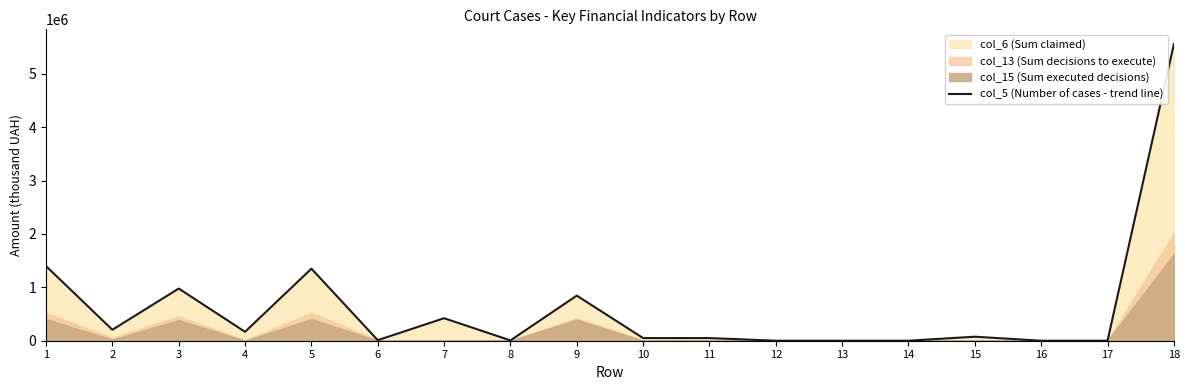

At which label does the data first exceed 75362?

1